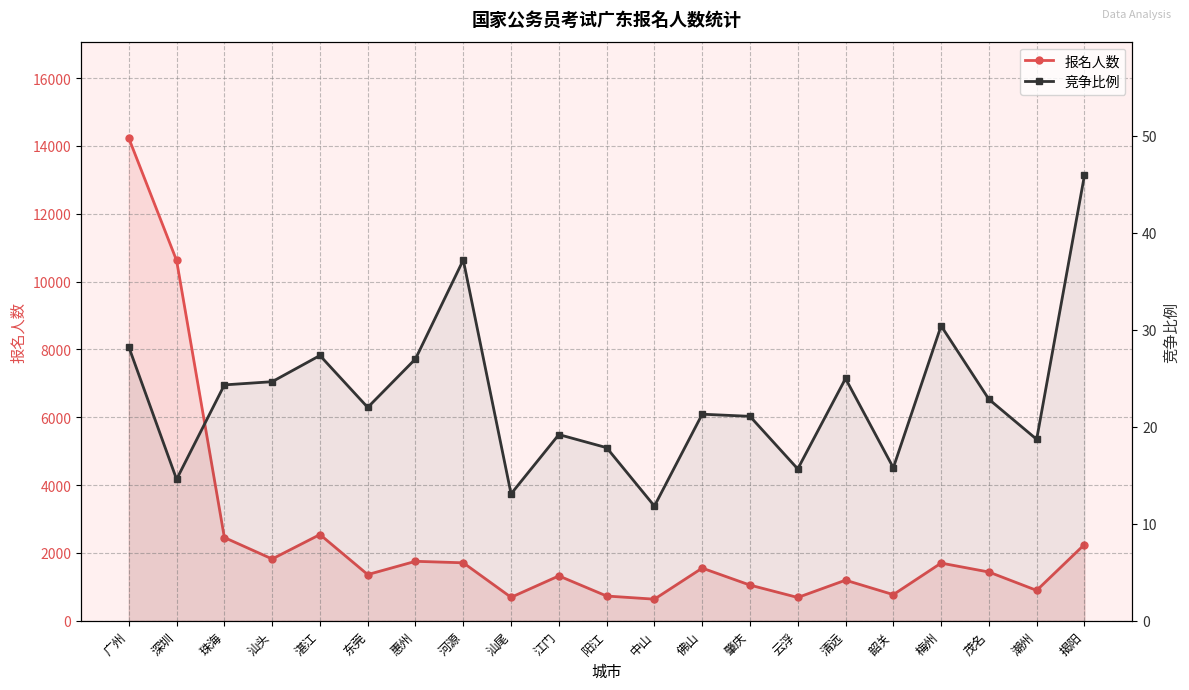

What is the difference between the highest and lowest values at 湛江?

2516.7